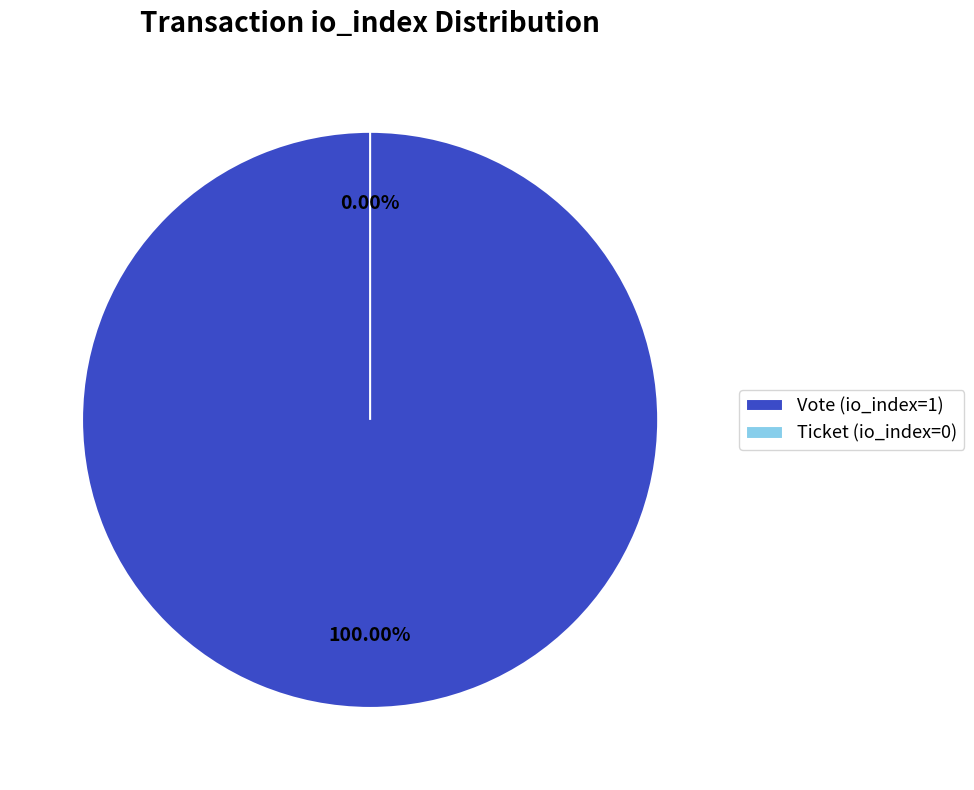

To the nearest percent, what percentage of the pie is Vote (io_index=1)?

100%